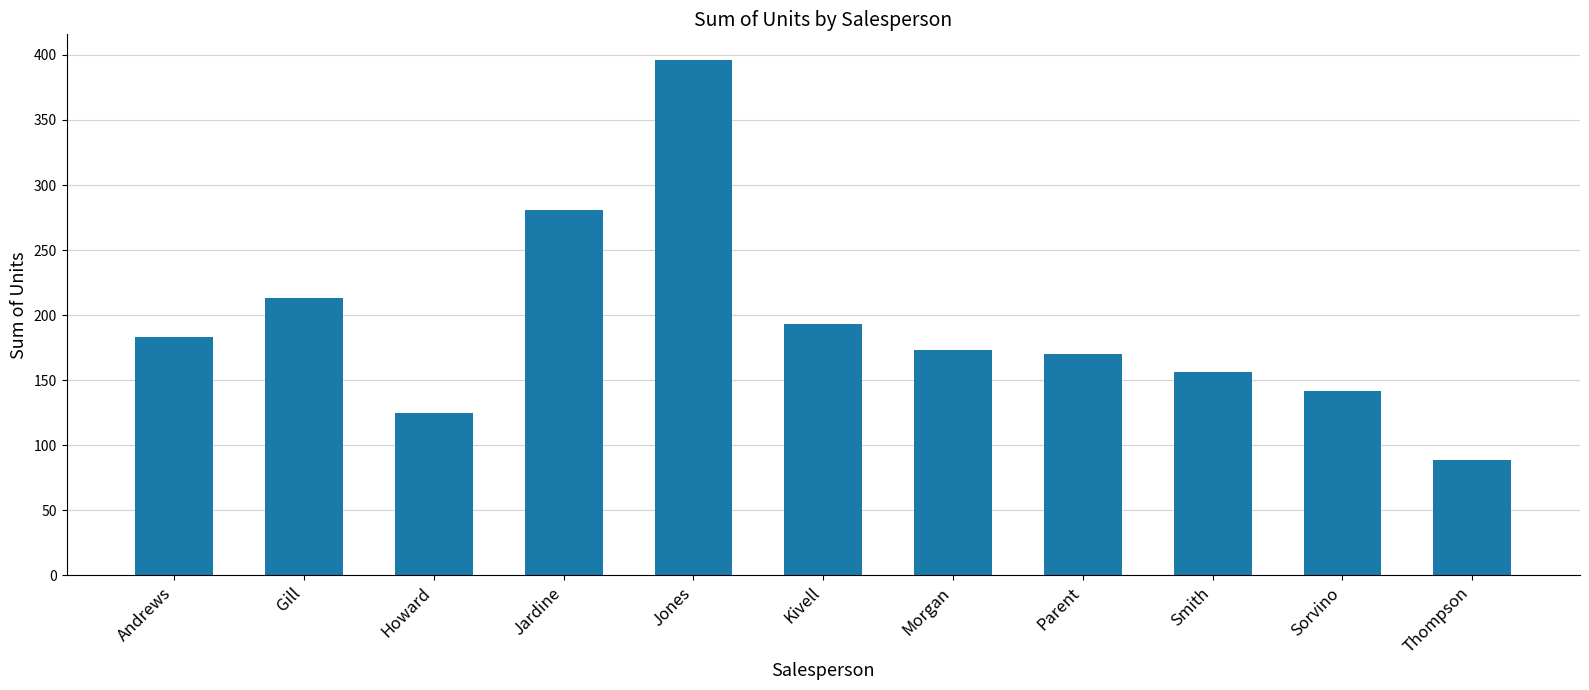

Where does the data first go above 173?

Andrews